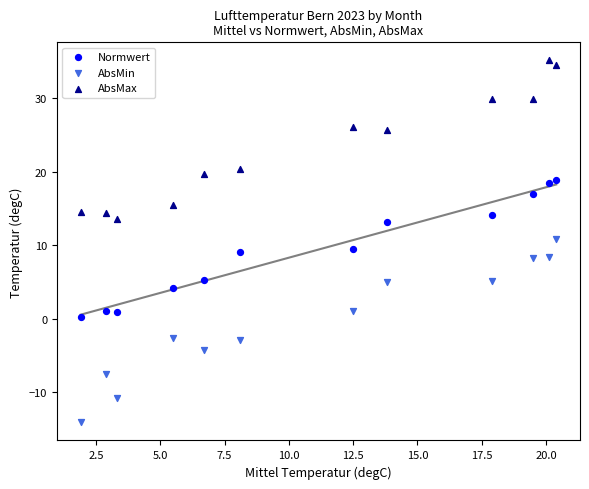

Across all data points, what is the range of X values (max minus min)?

18.5